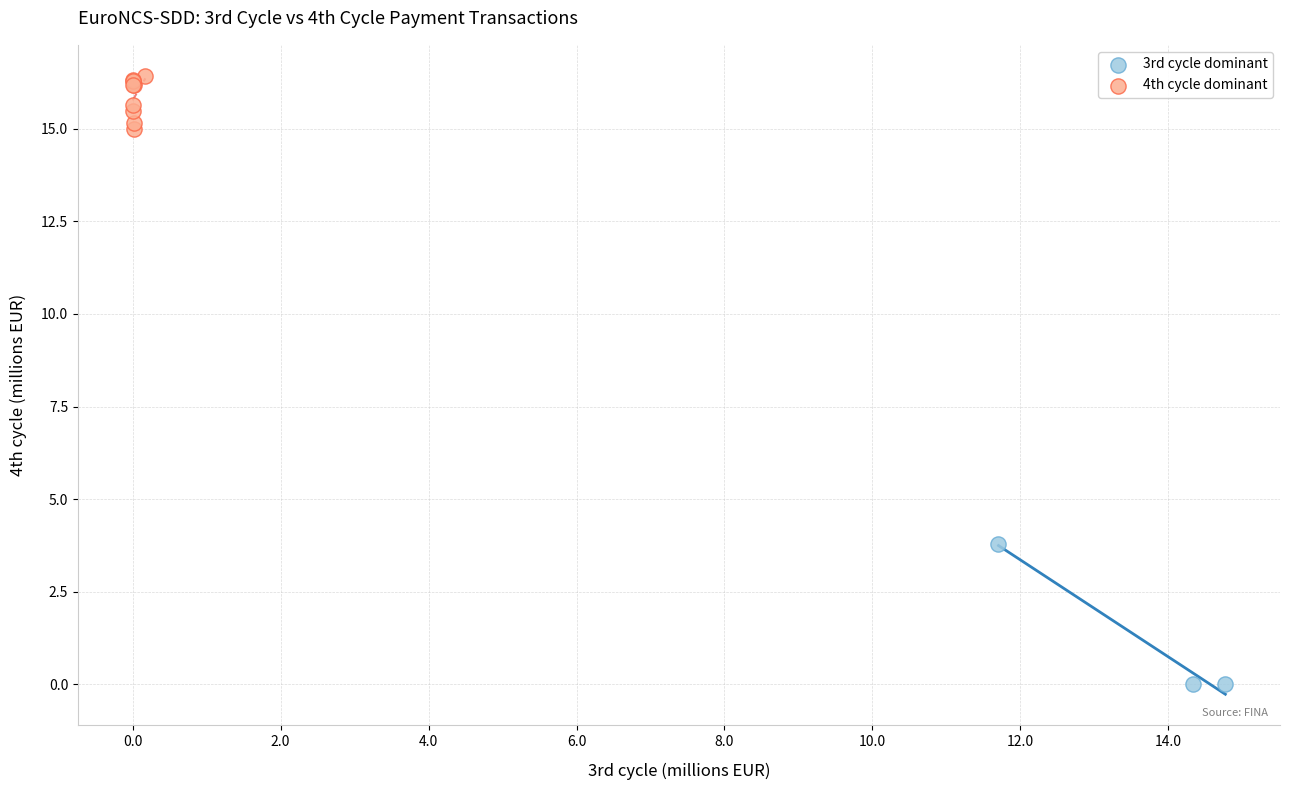

Which series contains the highest Y value?

4th cycle dominant